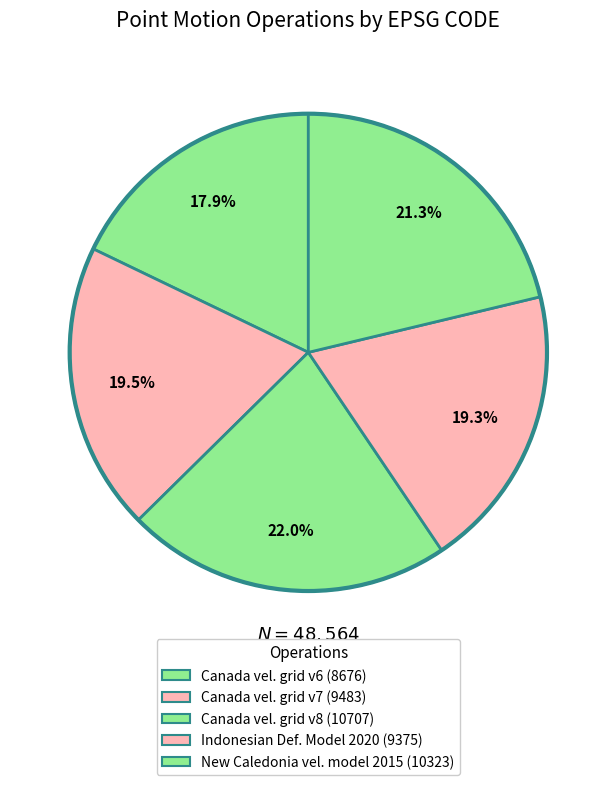

Which slice is the largest?

Canada velocity grid v8